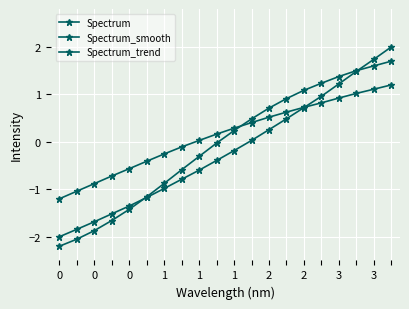

What is the average value of the Spectrum series?

-0.2